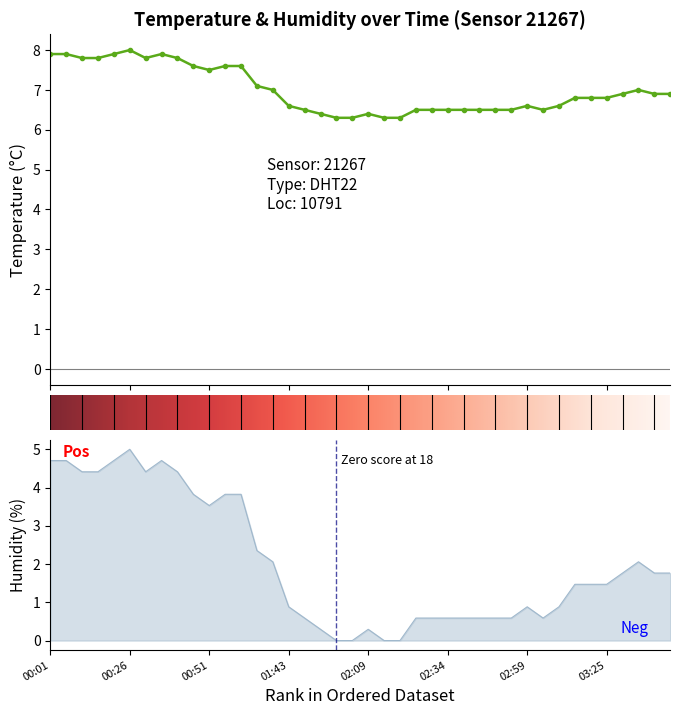

How many data points does each series have?

40